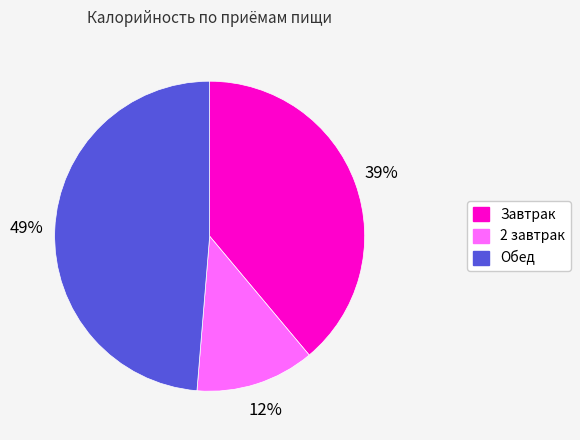

Does any single category account for the majority?

No